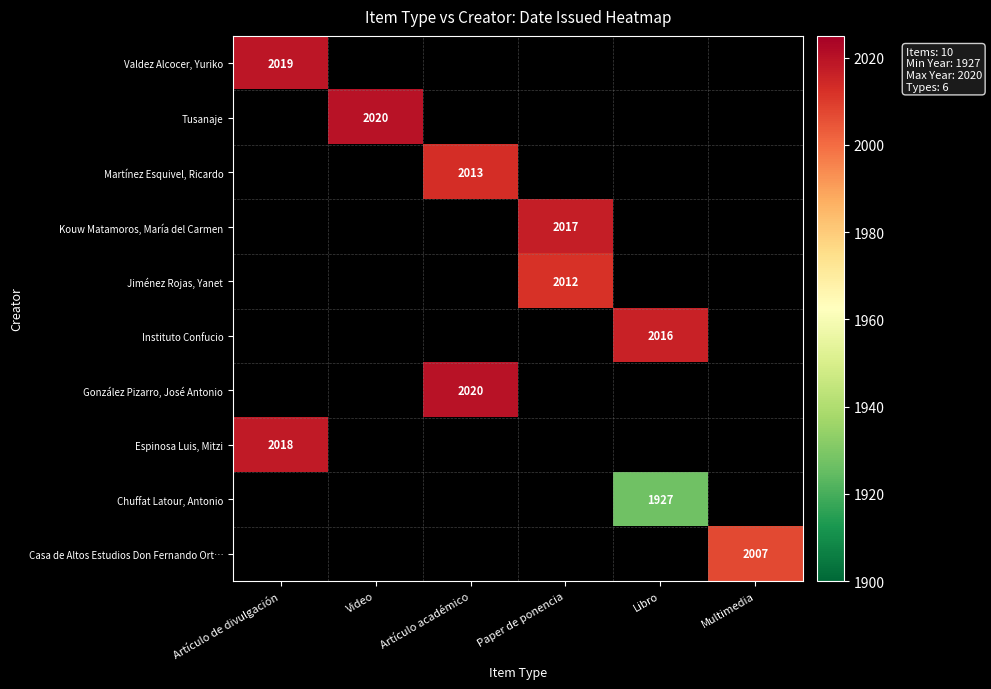

The value of Jiménez Rojas, Yanet at Paper de ponencia is 2997. True or false?

False